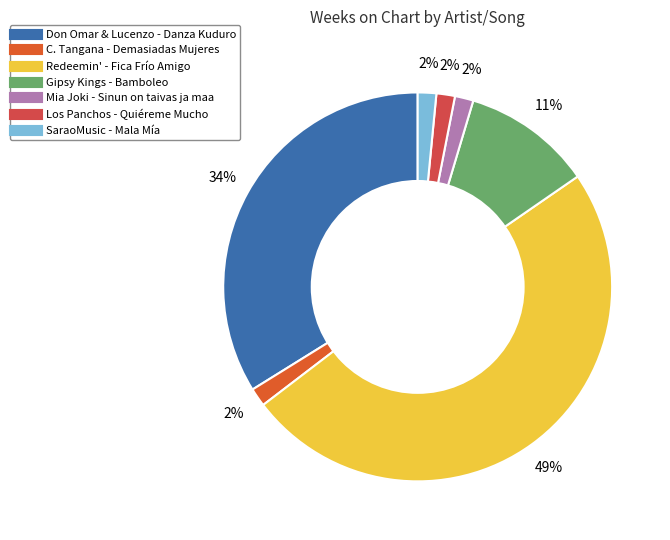

How many segments does this pie chart have?

7